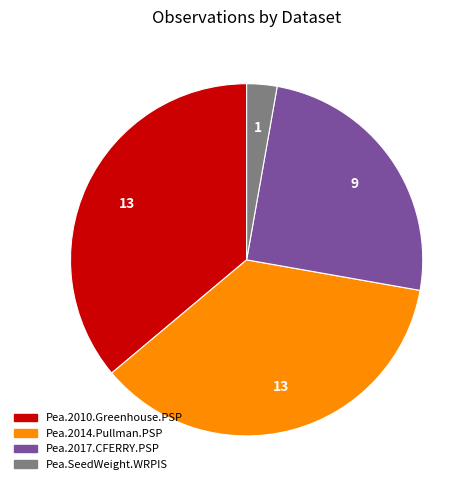

Does Pea.SeedWeight.WRPIS account for over 50% of the chart?

No